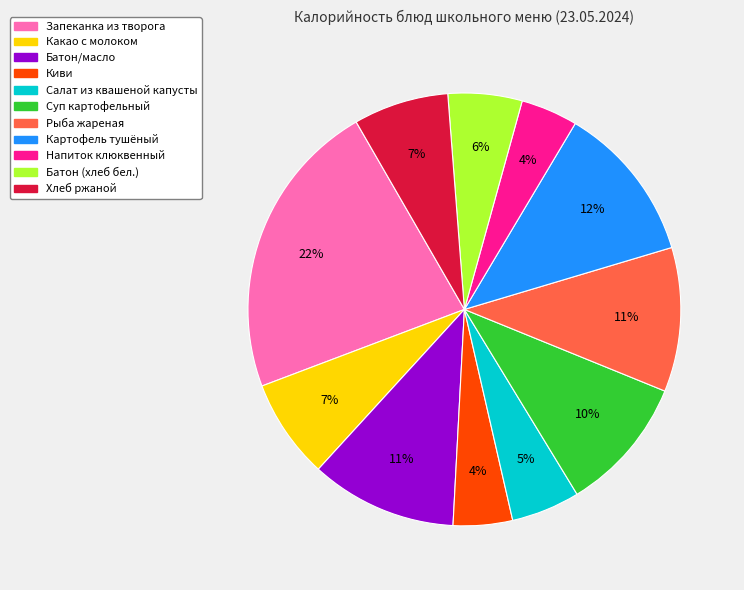

Approximately how many times larger is the value at Какао с молоком compared to Суп картофельный?

0.7